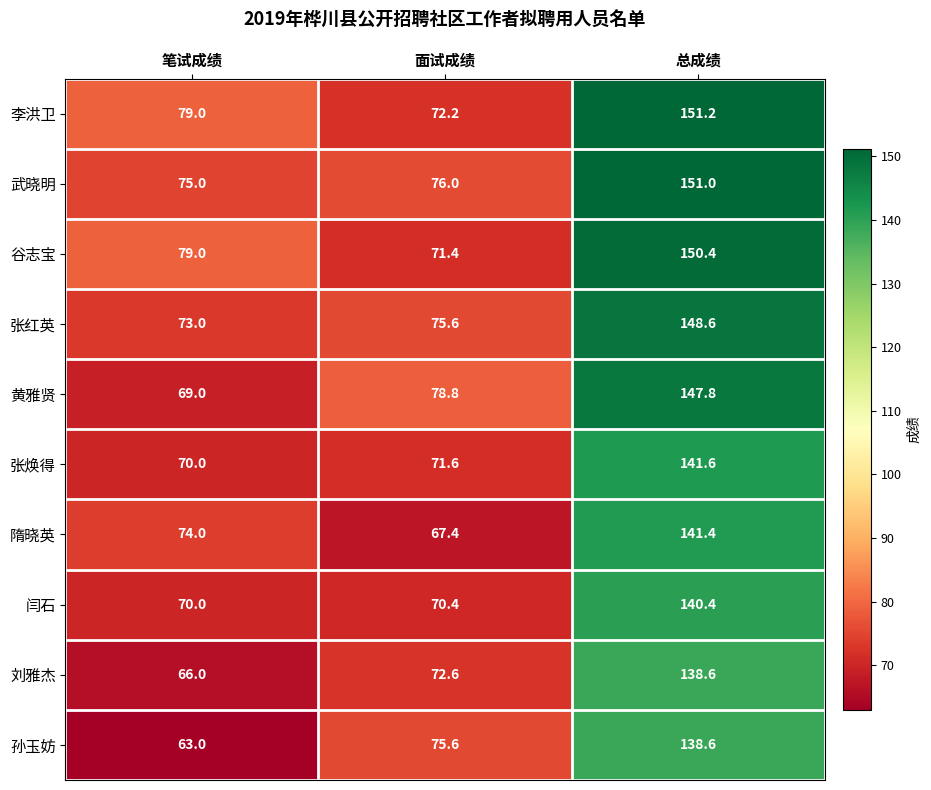

Is it true that 隋晓英 equals 141.4 at 总成绩?

True